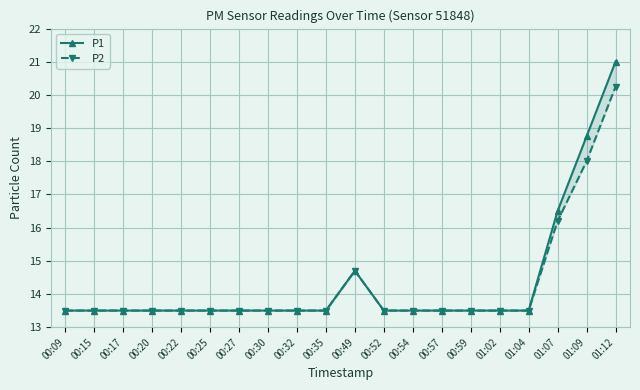

List the labels in order of P2 value, largest first.

01:12, 01:09, 01:07, 00:49, 00:09, 00:15, 00:17, 00:20, 00:22, 00:25, 00:27, 00:30, 00:32, 00:35, 00:52, 00:54, 00:57, 00:59, 01:02, 01:04